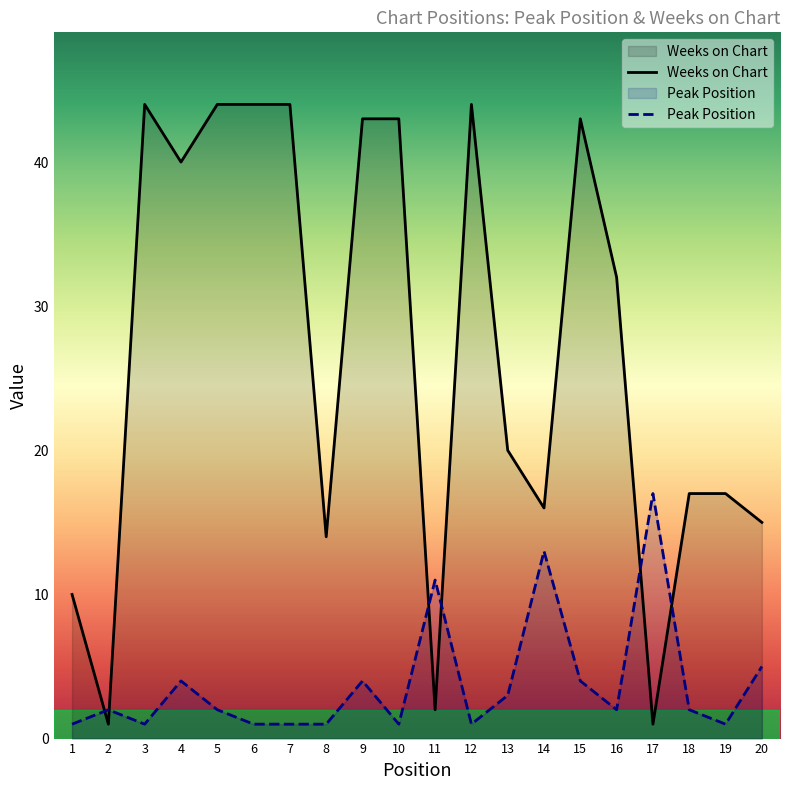

Is it true that Weeks on Chart equals 77 at 5?

False